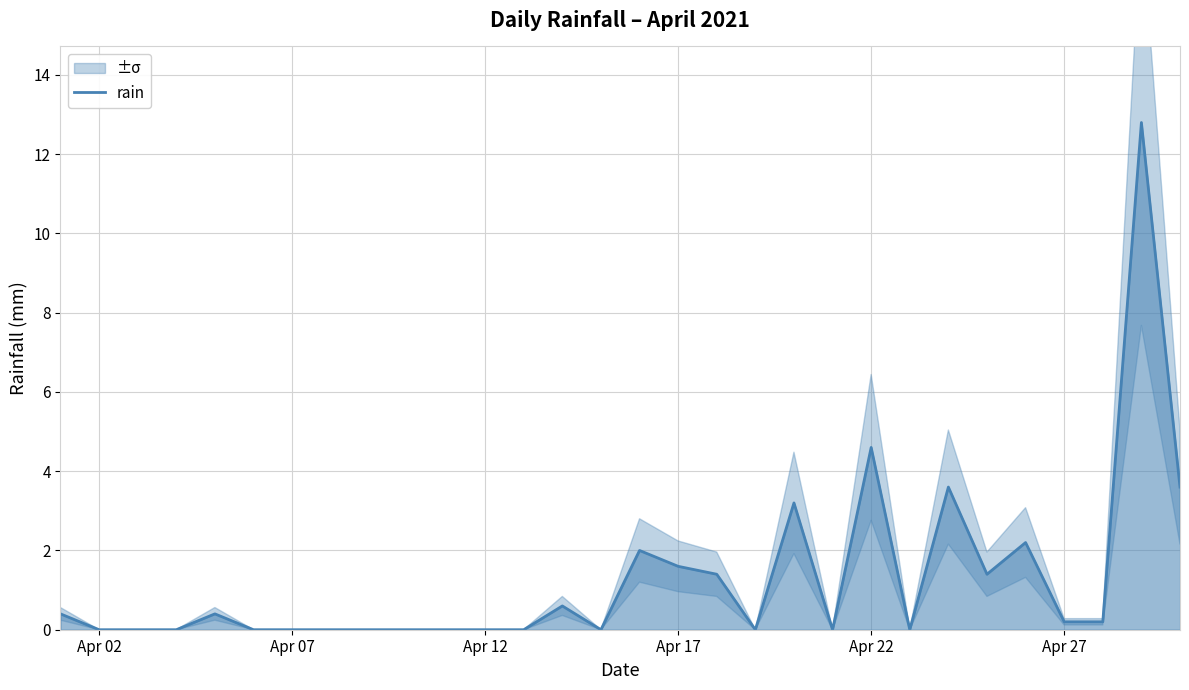

What is the maximum value for rain?

12.8